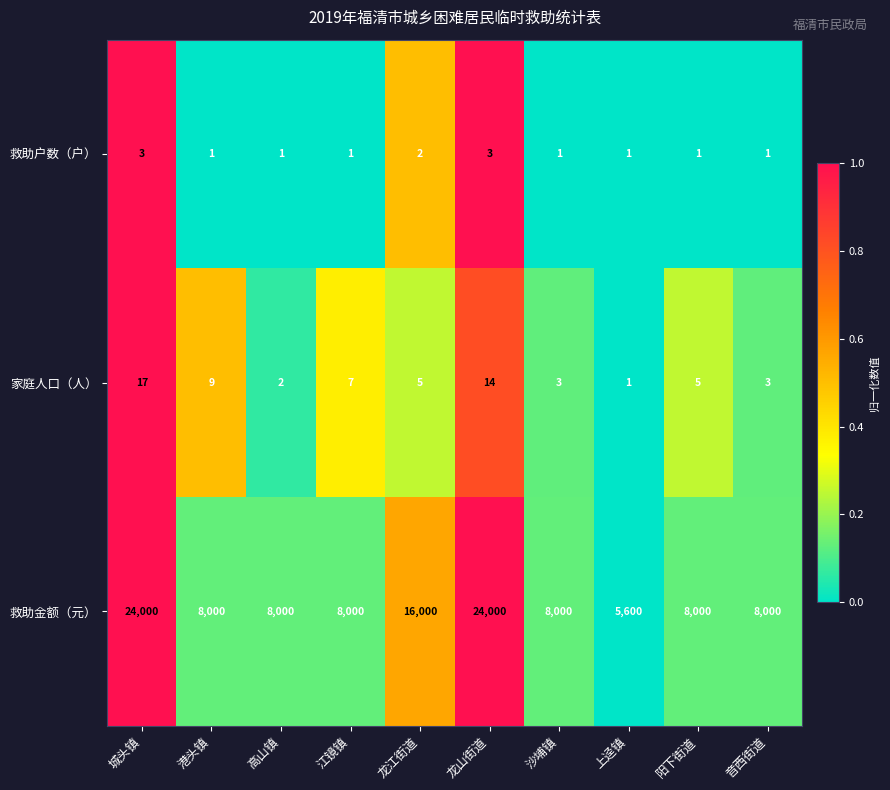

What is the total value across all series at 港头镇?

8010